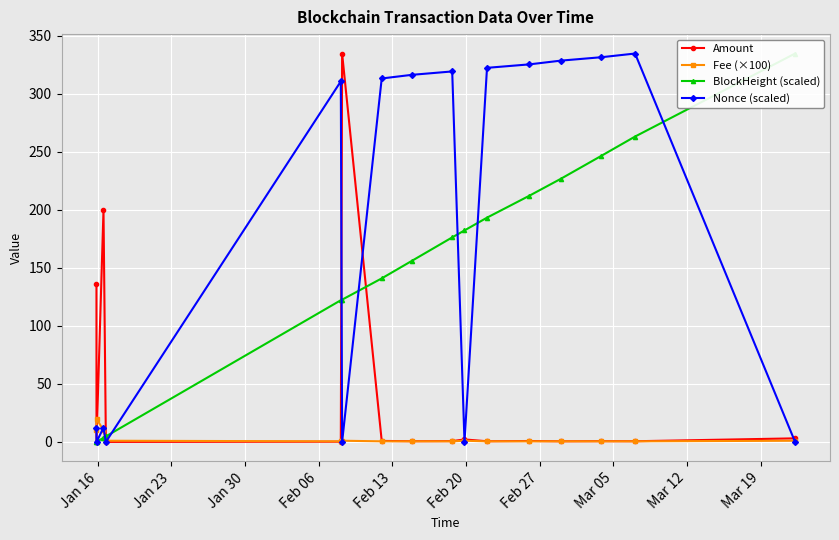

After their last crossing, which series has the higher values: Amount or Nonce (scaled)?

Amount